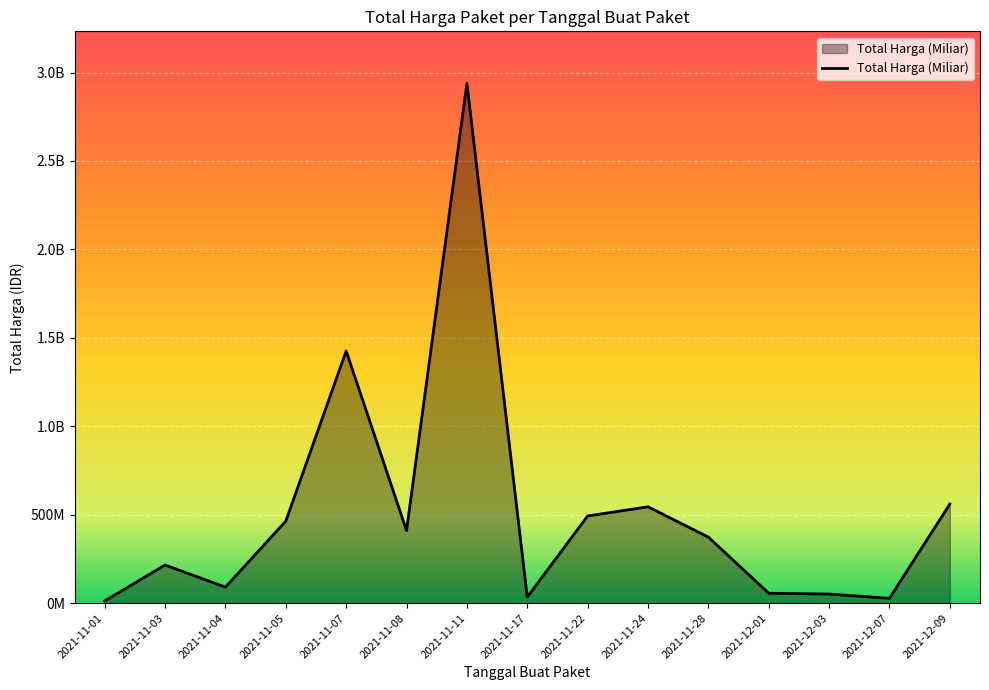

How many interior local valleys (lower than both neighbors) does the data have?

4